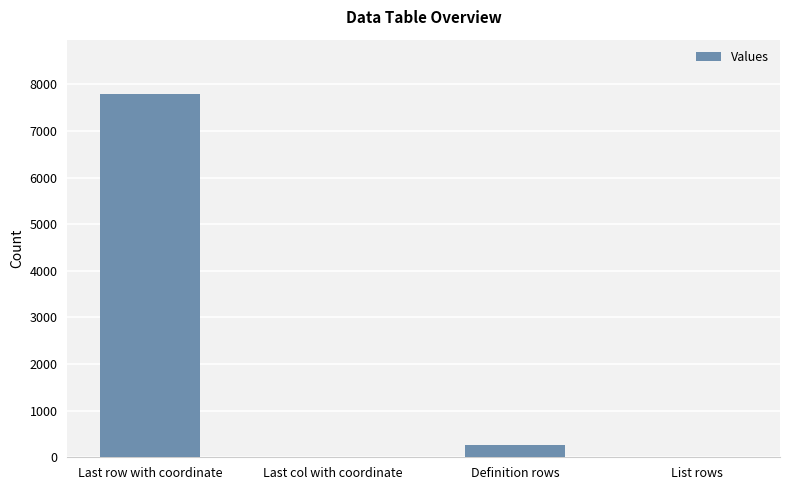

What value does the data have at Last col with coordinate?

1